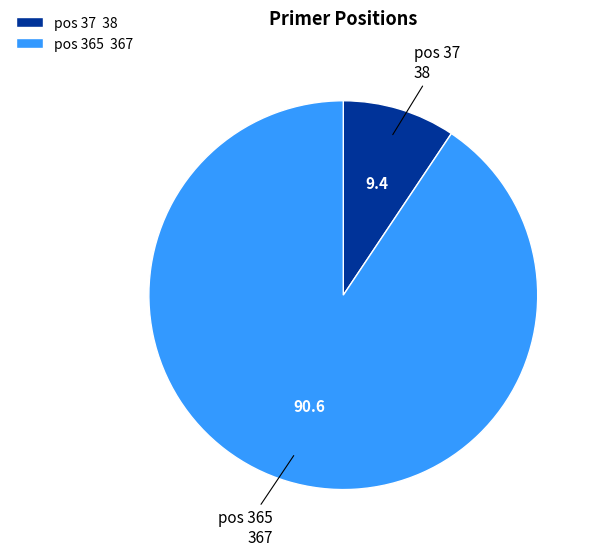

Between pos 37 38 and pos 365 367, which is larger?

pos 365 367